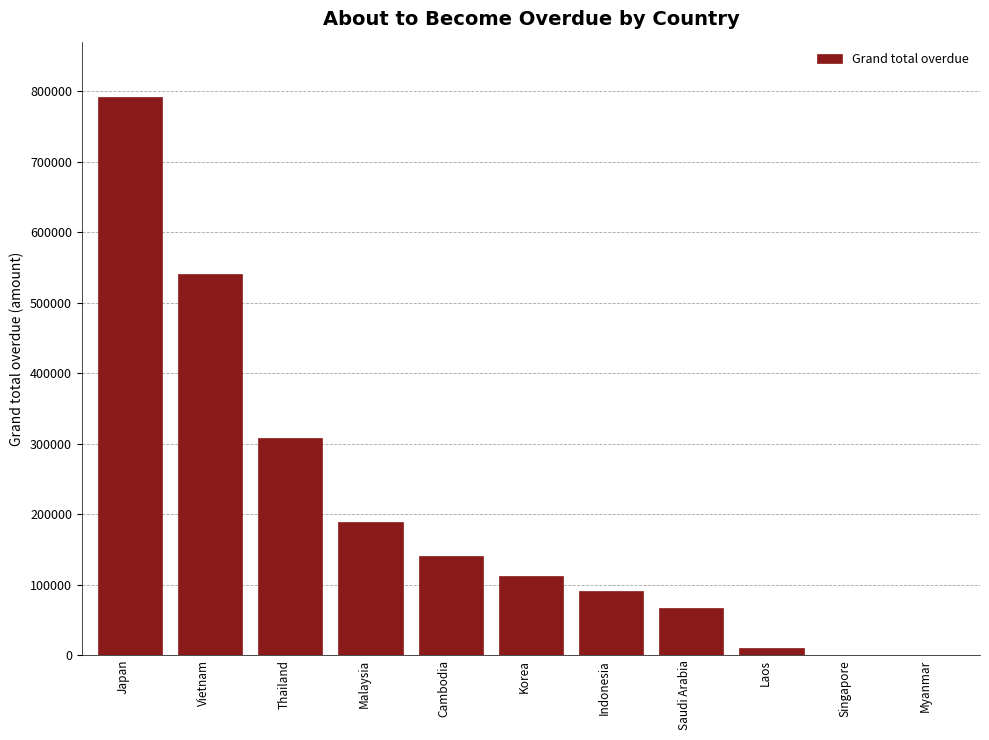

At which label is the value closest to 395536?

Thailand